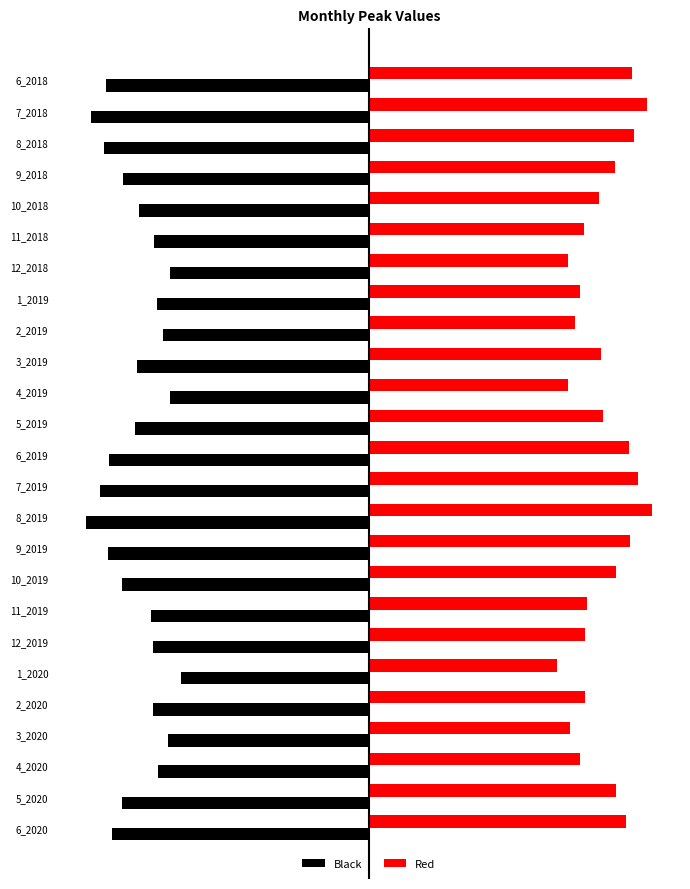

Which category has the highest value in the Black series?

1_2020